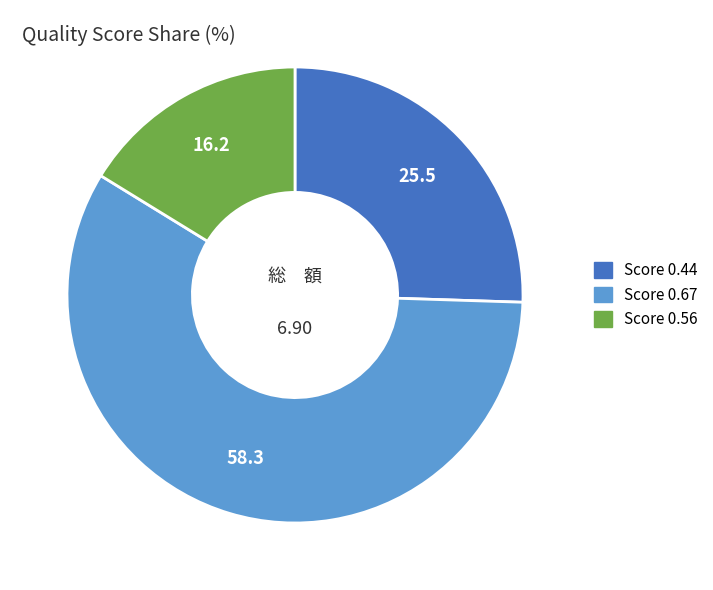

Is there a majority slice in this chart?

Yes